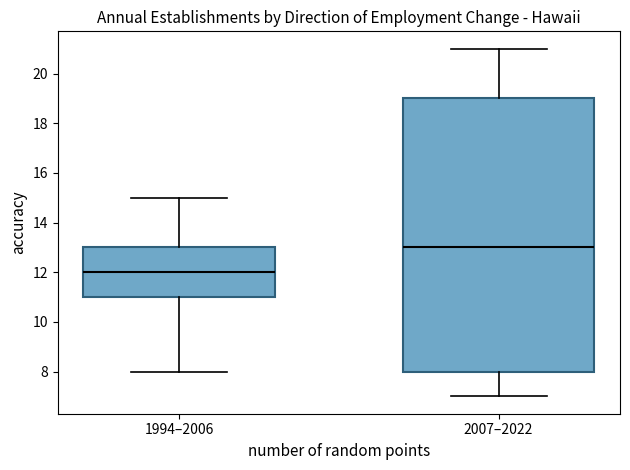

Reading left to right, transcribe this box plot: for each box, give where its median line is, the range the box spans, and where its two whiskers end, as read against the y-axis. The values are not printed on the chart, so give them approximately, as read against the axis.

1994–2006: median 12, box 11 to 13, whiskers 8 to 15
2007–2022: median 13, box 8 to 19, whiskers 7 to 21